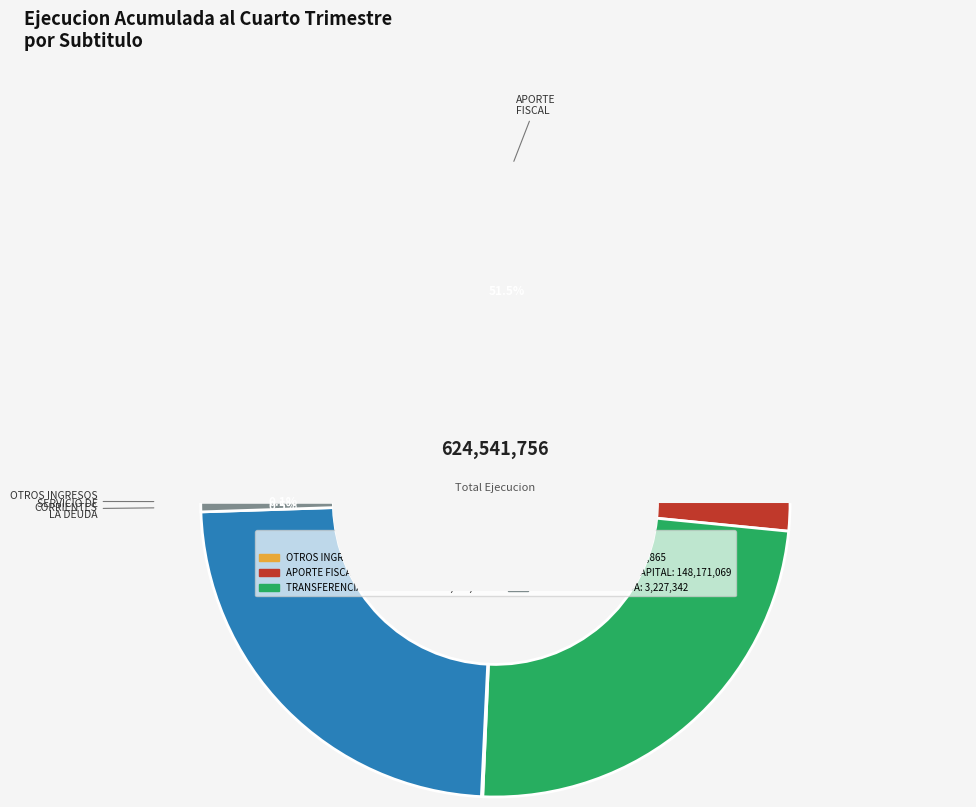

To the nearest percent, what is the average slice percentage?

17%